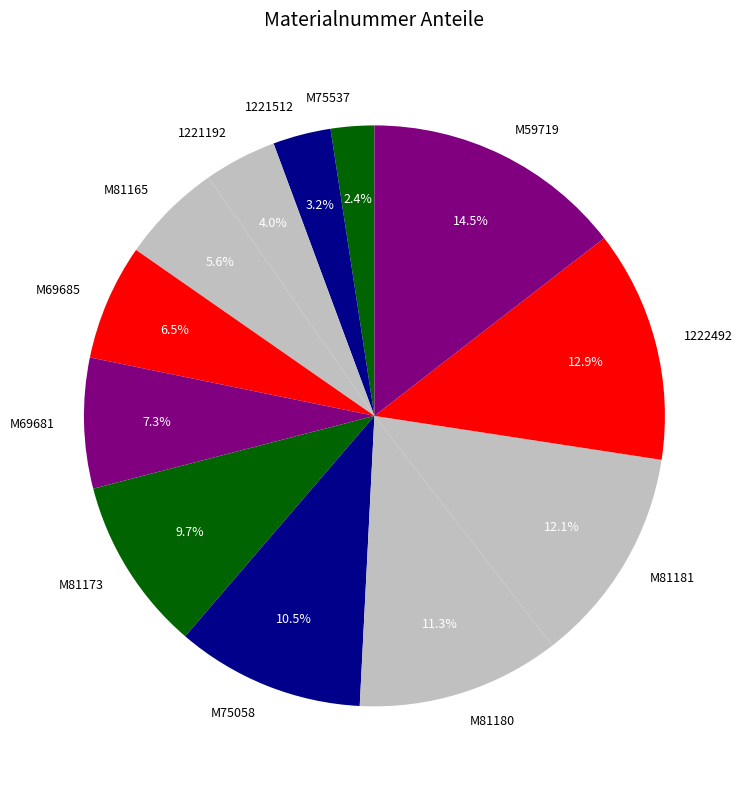

To the nearest percent, what is the average slice percentage?

8%